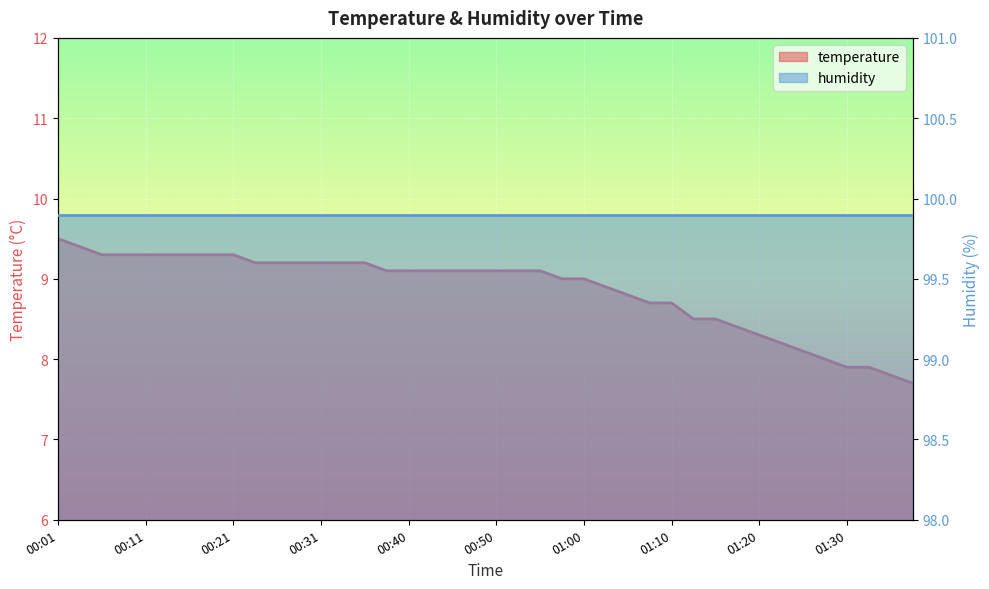

Where is the data nearest to the value 8?

01:28